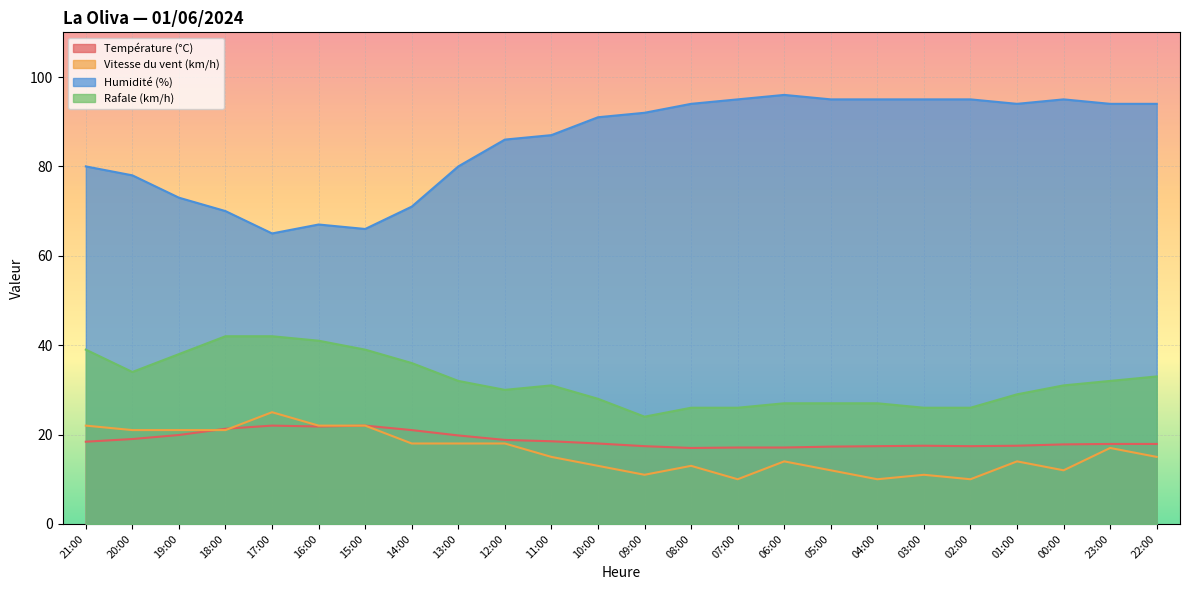

What is the highest value of the Température (°C) series?

22.0